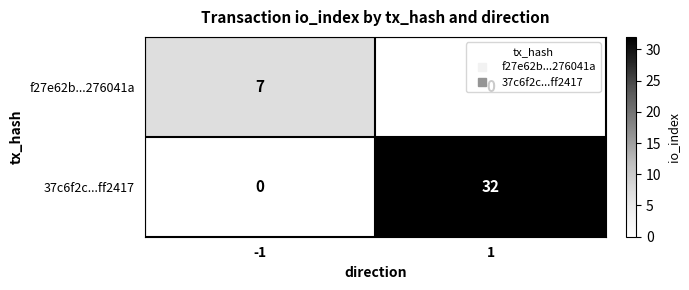

At how many categories does at least one series exceed 17?

1